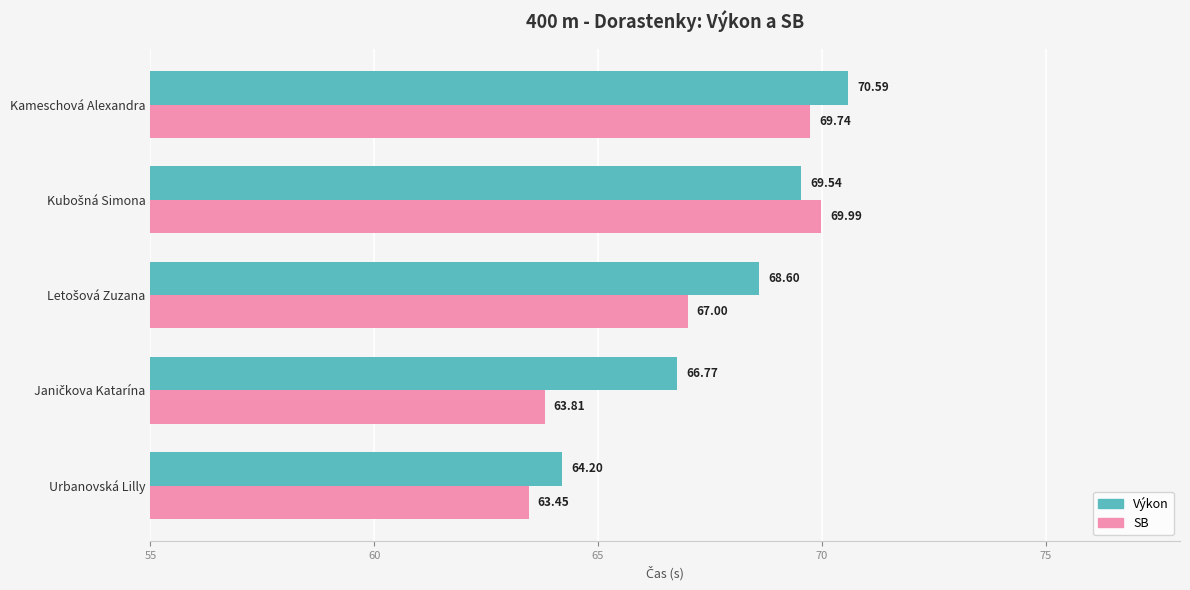

What are all the series names shown in the legend?

Výkon, SB